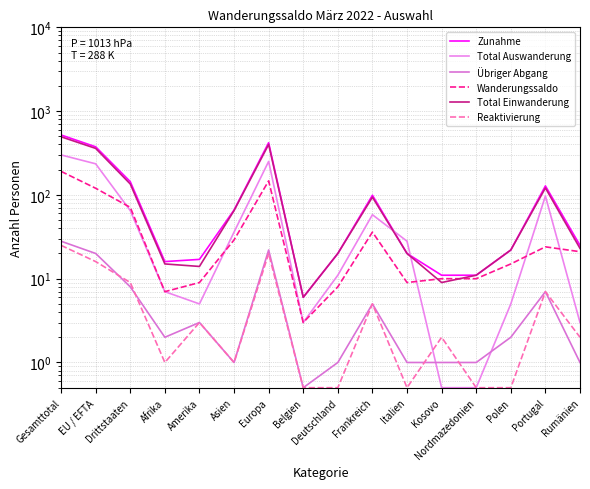

Reading right to left, extract all data points from this chart.

Zunahme: 25.0	128.0	22.0	11.0	11.0	20.0	99.0	20.0	6.0	420.0	66.0	17.0	16.0	144.0	375.0	519.0
Total Auswanderung: 3.0	97.0	5.0	0.5	0.5	28.0	58.0	11.0	3.0	251.0	36.0	5.0	7.0	65.0	235.0	300.0
Übriger Abgang: 1.0	7.0	2.0	1.0	1.0	1.0	5.0	1.0	0.5	22.0	1.0	3.0	2.0	8.0	20.0	28.0
Wanderungssaldo: 21.0	24.0	15.0	10.0	10.0	9.0	36.0	8.0	3.0	147.0	29.0	9.0	7.0	71.0	120.0	191.0
Total Einwanderung: 23.0	121.0	22.0	11.0	9.0	20.0	94.0	20.0	6.0	400.0	65.0	14.0	15.0	135.0	359.0	494.0
Reaktivierung: 2.0	7.0	0.5	0.5	2.0	0.5	5.0	0.5	0.5	20.0	1.0	3.0	1.0	9.0	16.0	25.0